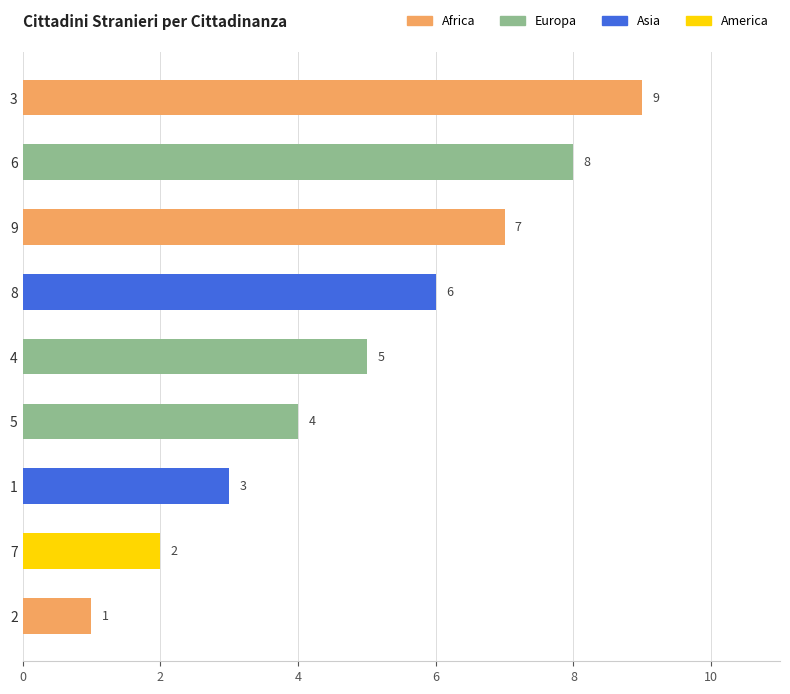

What is the difference between the maximum and minimum values?

8